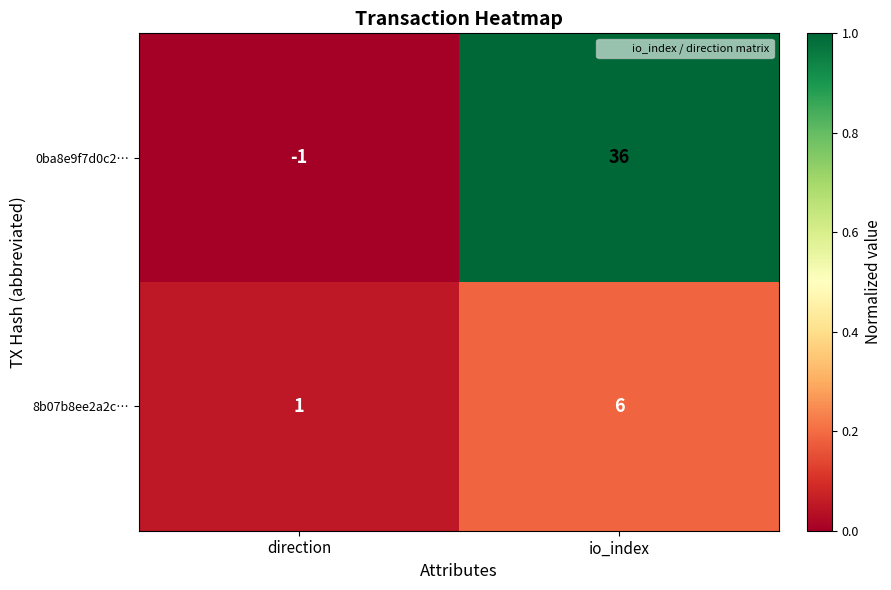

The 0ba8e9f7d0c2… series shows -1 at direction. True or false?

True